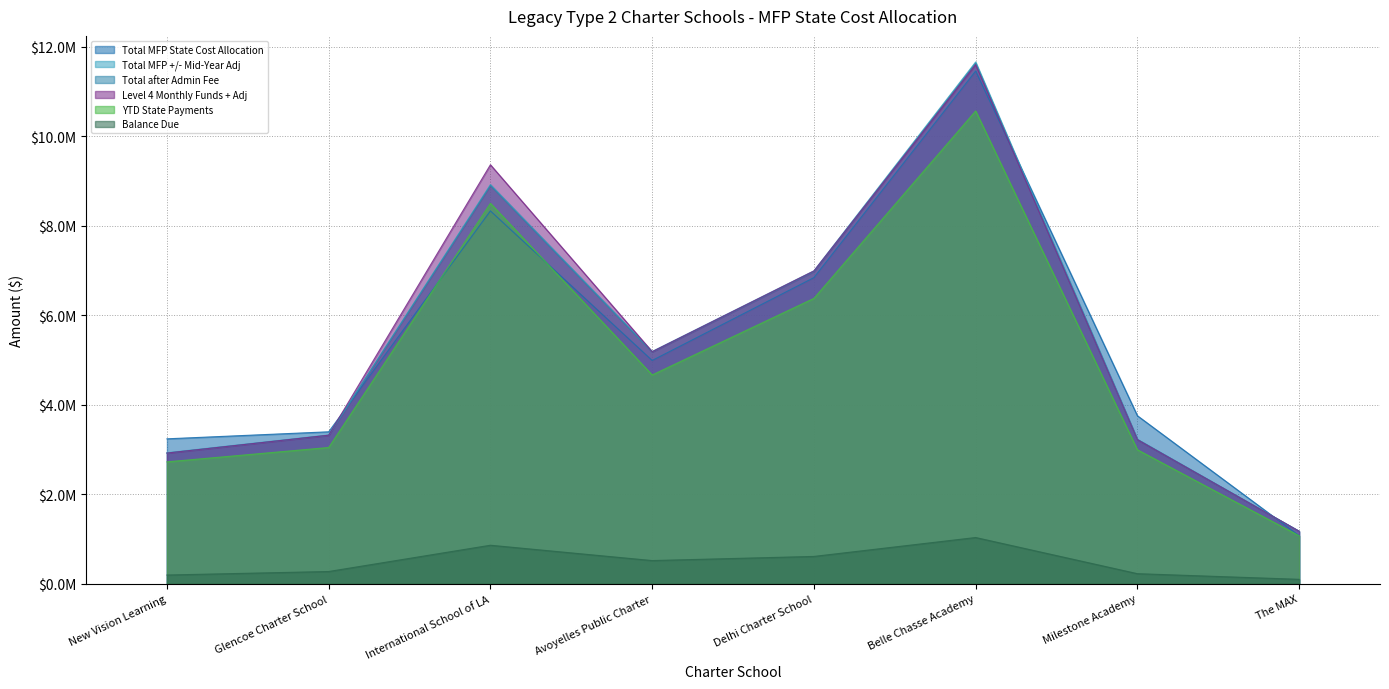

Which series has the largest total across all categories?

Level 4 Monthly Funds + Adj